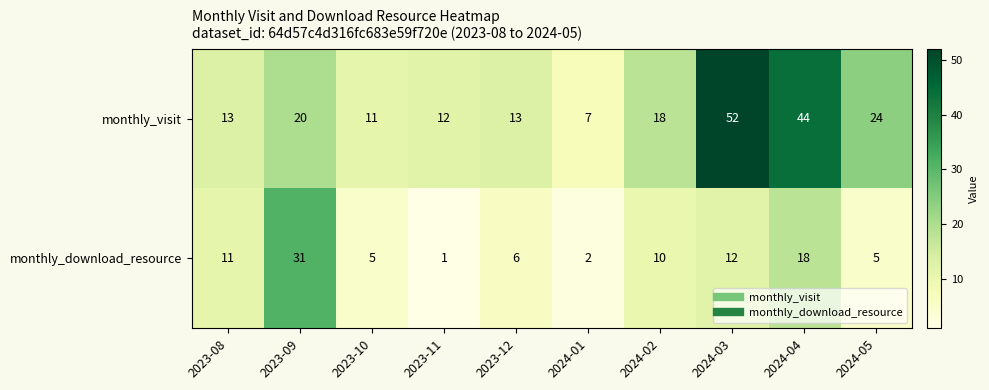

What is the difference between the maximum and minimum values in the monthly_download_resource series?

30